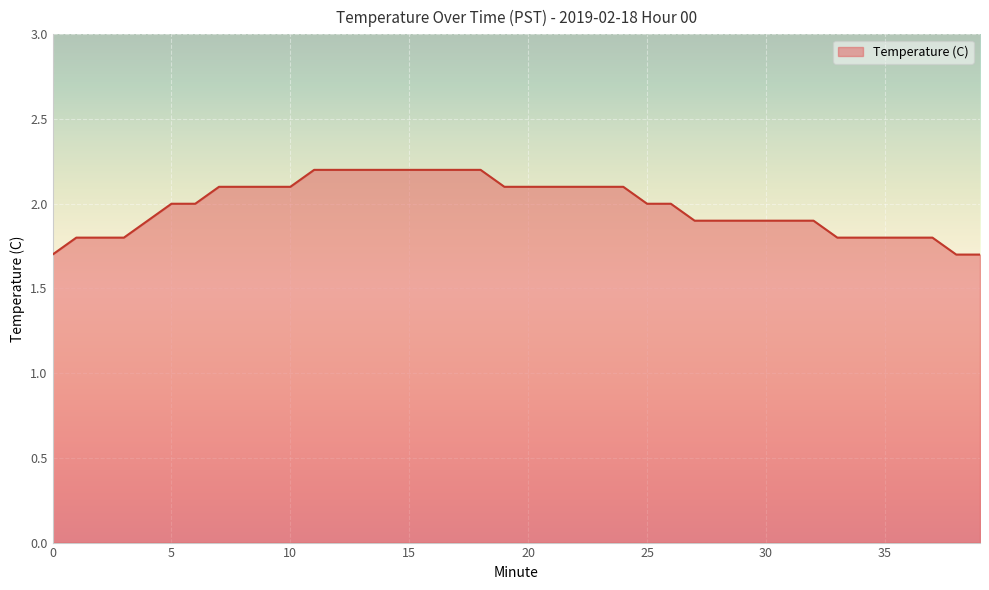

What is the smallest value displayed?

1.7